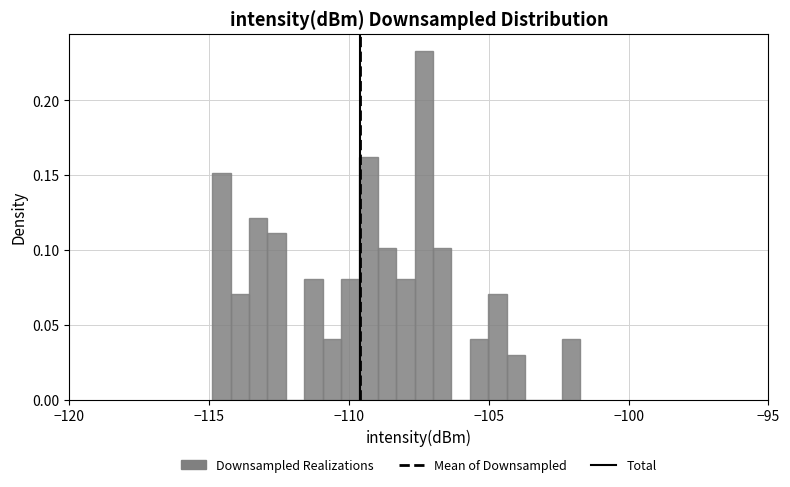

Read against the x-axis, roughly where is the centre of the tallest bar?

-107.5